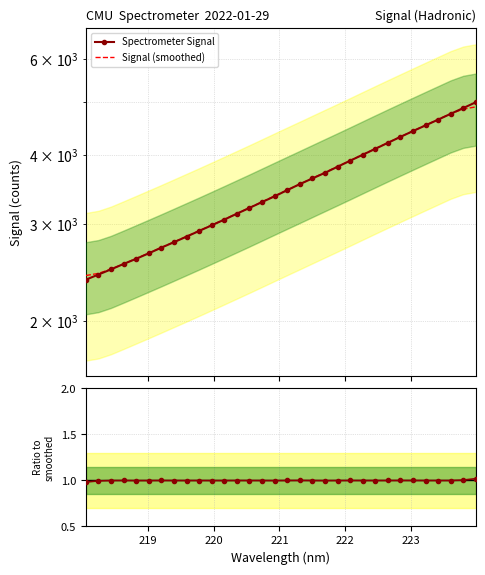

Reading right to left, extract all data points from this chart.

Spectrometer Signal: 4996.5	4876.8	4760.2	4645.8	4535.0	4428.0	4321.5	4215.0	4110.1	4009.2	3910.7	3813.1	3717.0	3630.7	3545.3	3456.9	3368.7	3288.7	3209.0	3132.0	3055.1	2982.9	2913.5	2844.7	2779.2	2716.5	2652.8	2592.2	2536.8	2479.8	2426.7	2374.7
Signal (smoothed): 4901.4	4855.1	4762.8	4649.1	4538.1	4429.0	4321.9	4216.7	4113.3	4011.6	3912.0	3816.1	3723.3	3632.6	3543.7	3458.0	3373.7	3291.1	3210.7	3133.5	3058.5	2985.6	2915.1	2847.4	2781.3	2717.1	2655.5	2595.6	2537.7	2482.0	2438.5	2416.5
Ratio to smoothed: 1.0	1.0	1.0	1.0	1.0	1.0	1.0	1.0	1.0	1.0	1.0	1.0	1.0	1.0	1.0	1.0	1.0	1.0	1.0	1.0	1.0	1.0	1.0	1.0	1.0	1.0	1.0	1.0	1.0	1.0	1.0	1.0